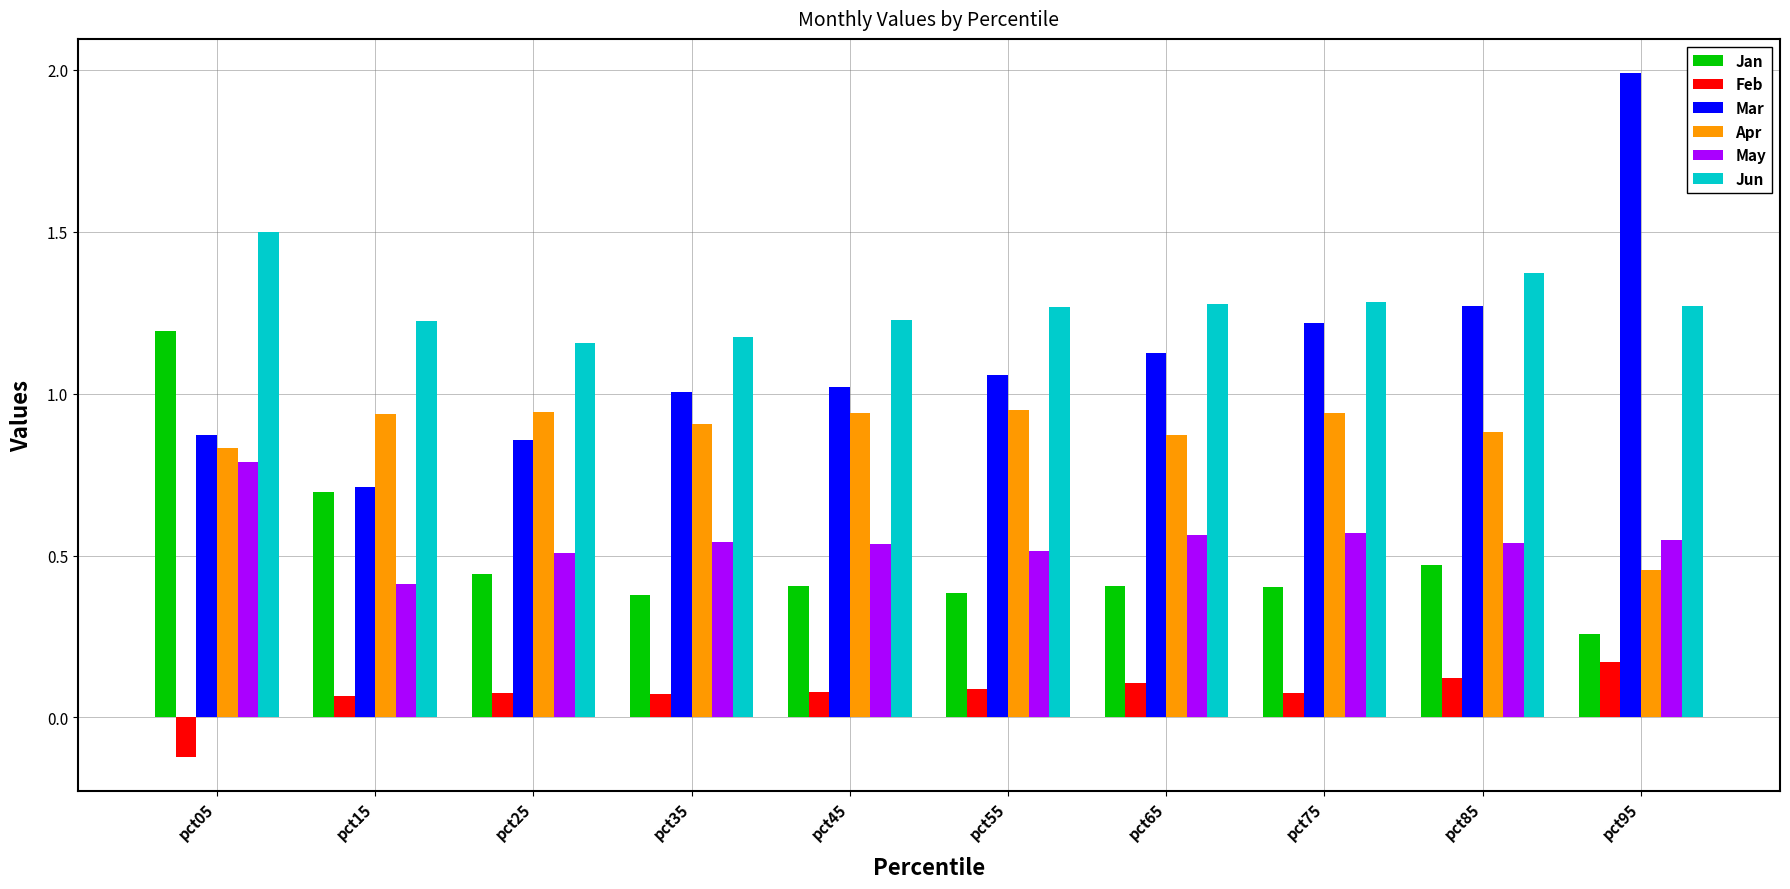

Is the value of Jan at pct15 greater than the value of Apr at pct55?

No